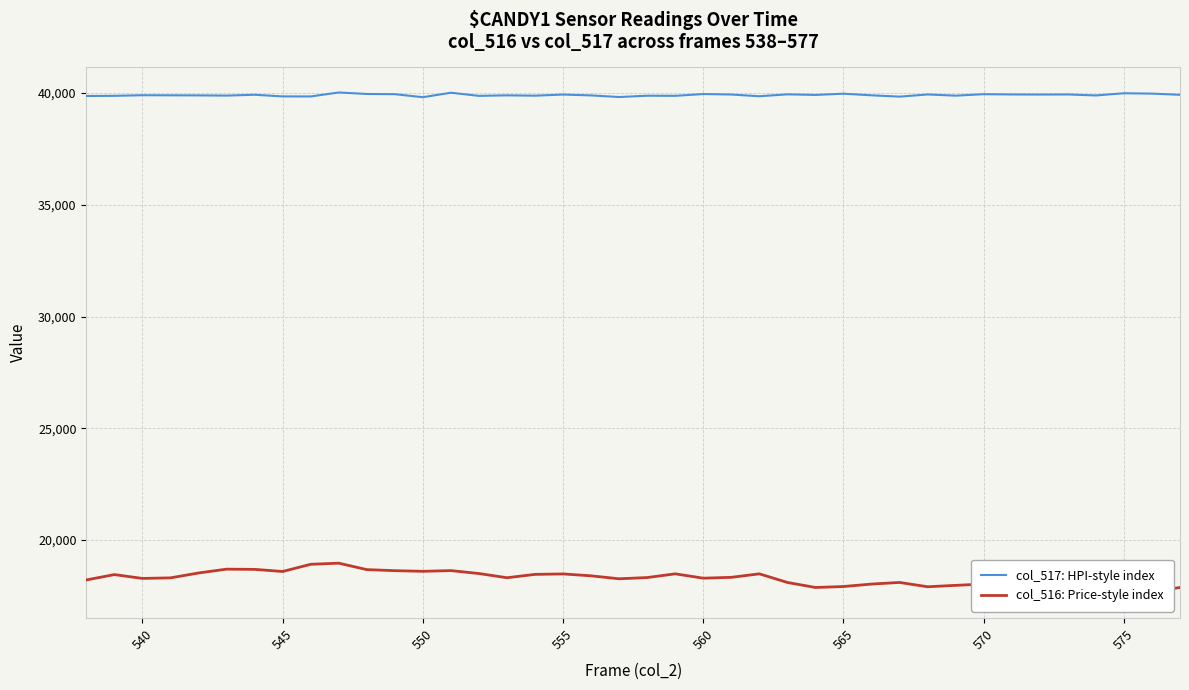

True or false: col_517: HPI-style index and col_516: Price-style index cross at least once.

False